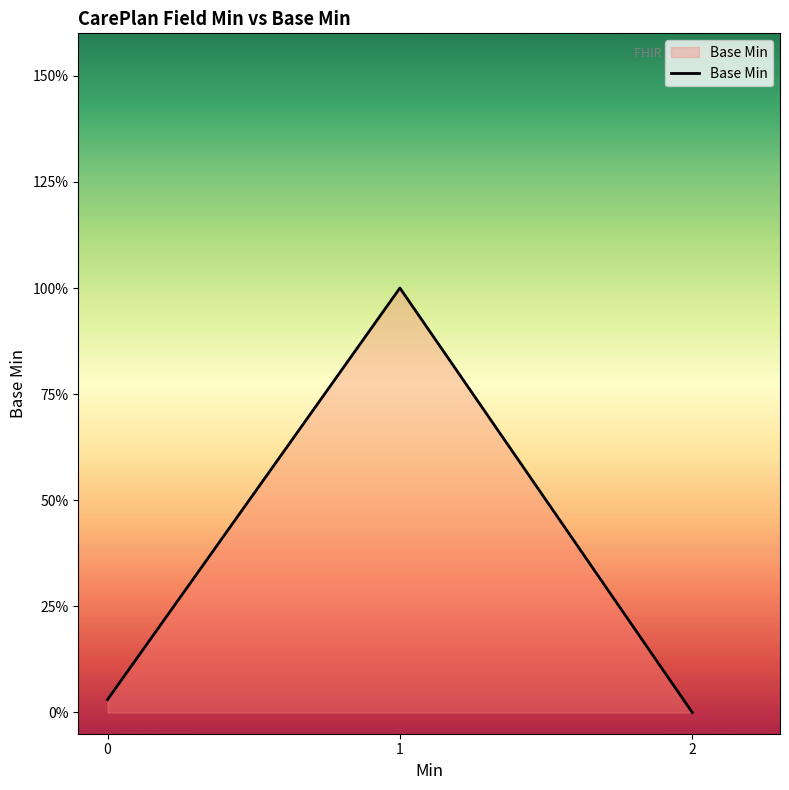

Is it true that the value at 2 is 0.0?

True